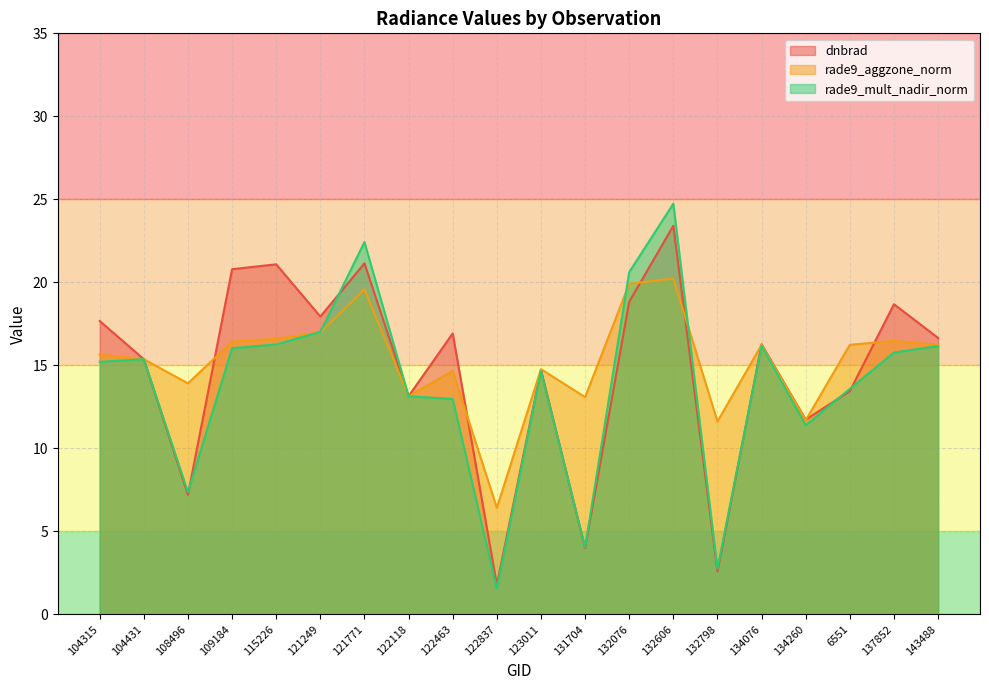

At how many categories does at least one series exceed 18?

6